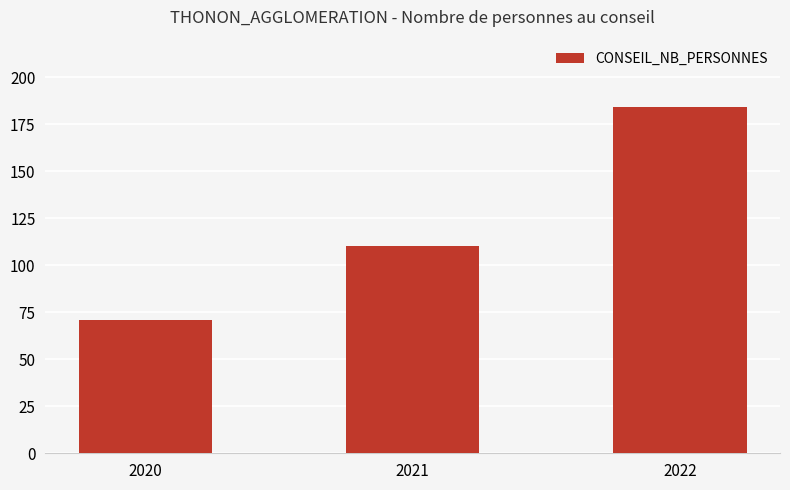

Rank the categories by value from highest to lowest.

2022, 2021, 2020